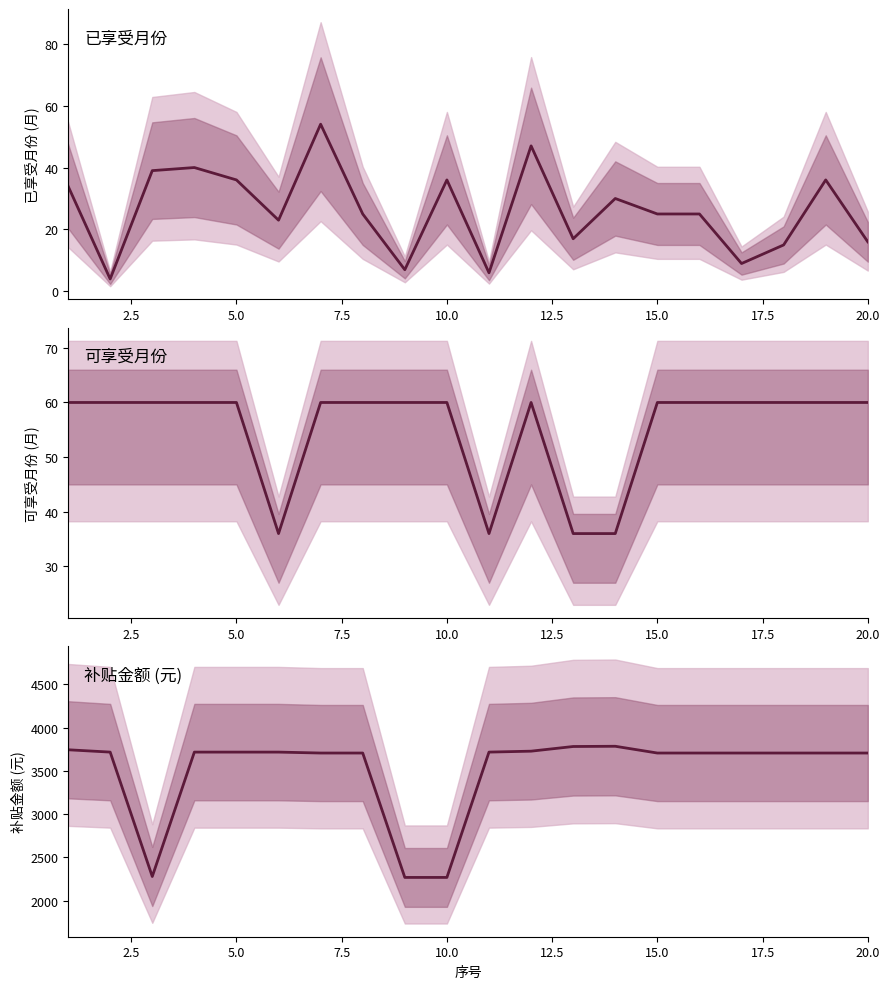

True or false: 已享受月份 has a value of 36.0 at 5.0.

True